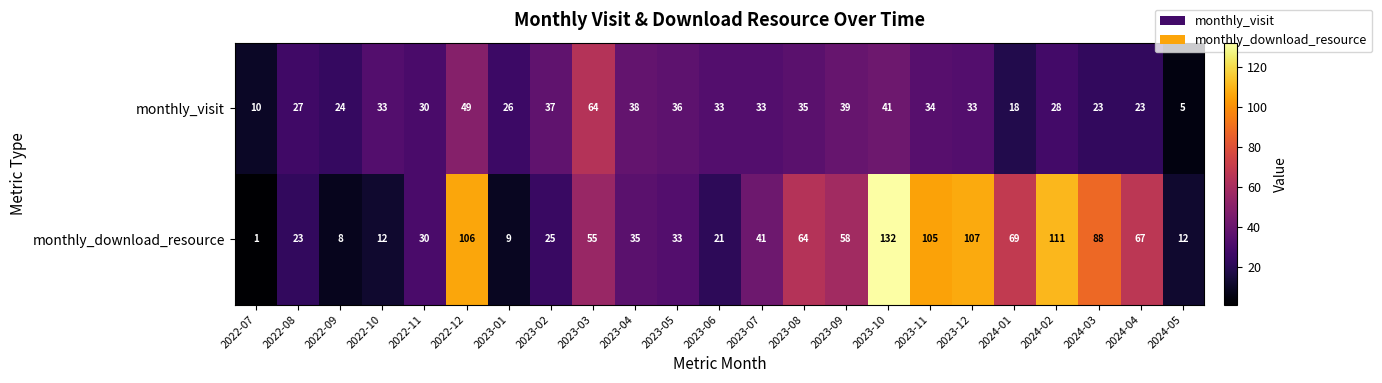

At how many categories does at least one series exceed 84?

6